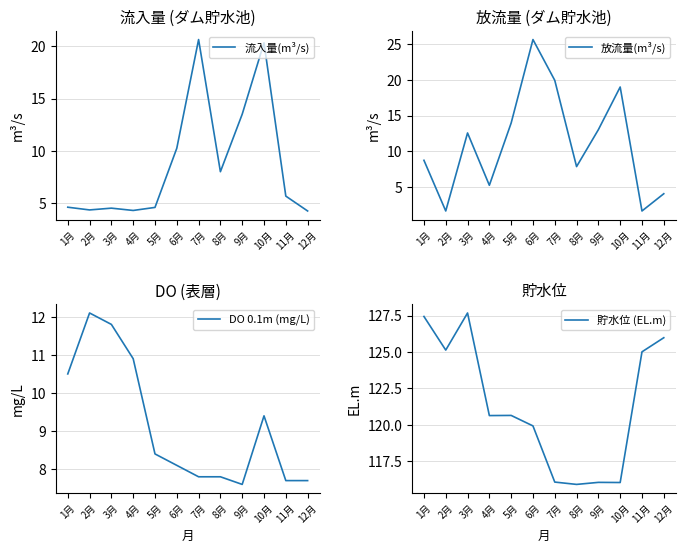

True or false: 放流量(m³/s) and 貯水位 (EL.m) cross at least once.

False